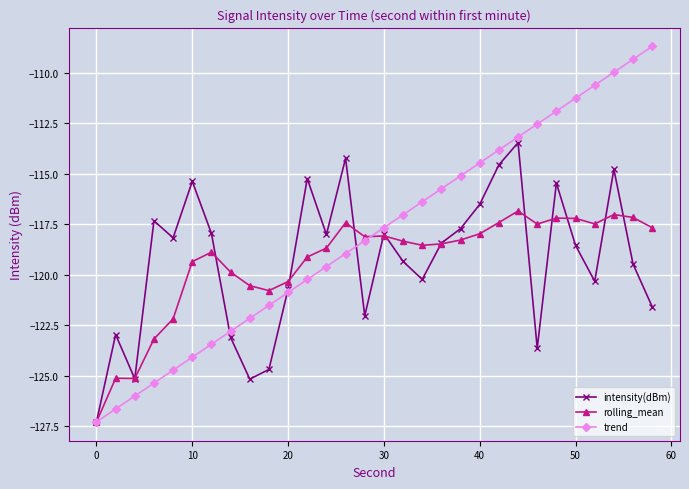

What is the smallest value displayed?

-127.3